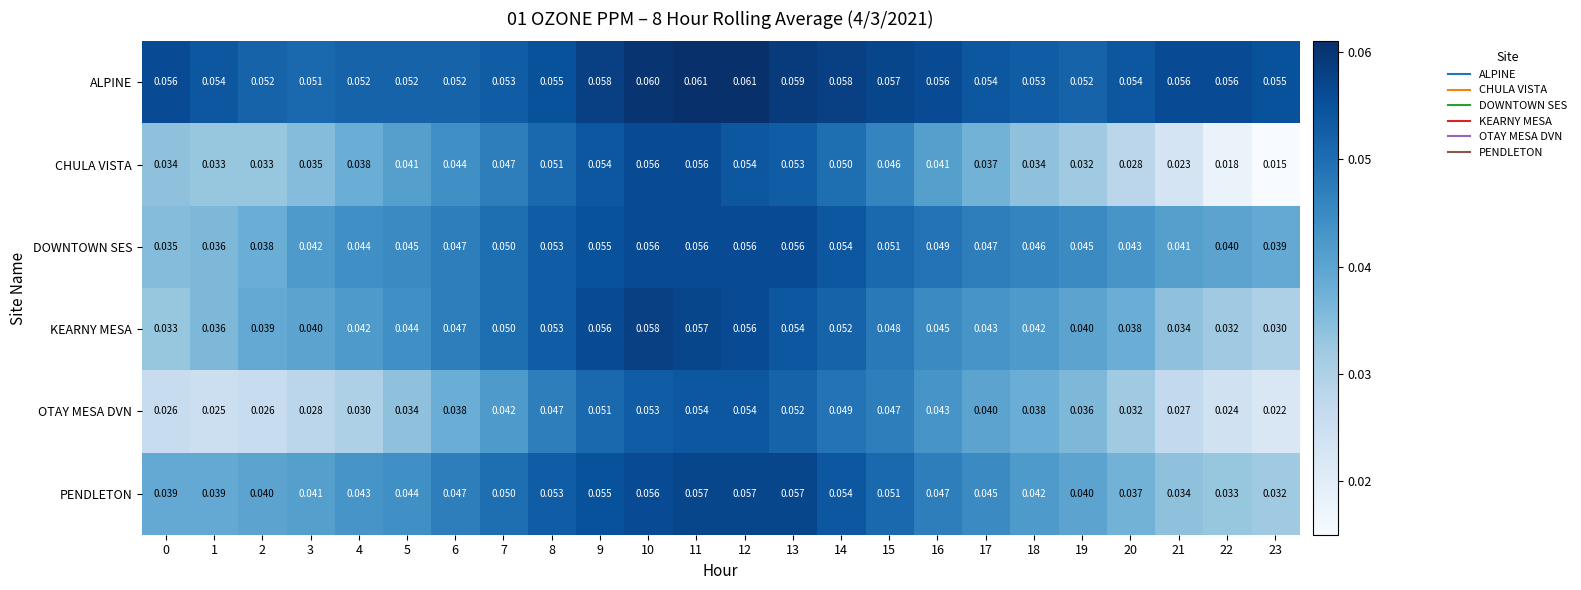

Which series has the widest spread of values?

CHULA VISTA